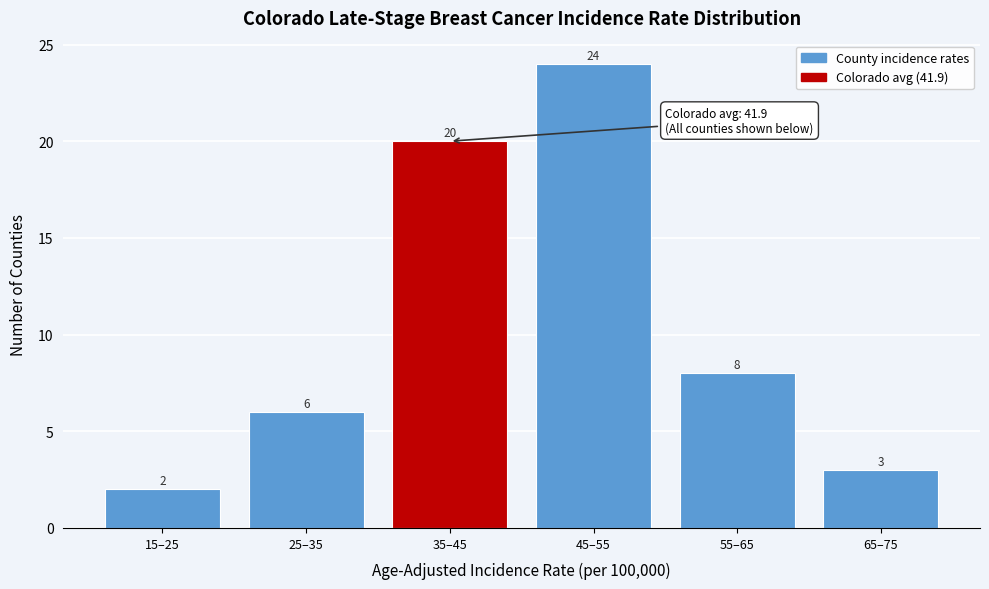

Reading right to left, what are all the values shown in this chart?

3	8	24	20	6	2